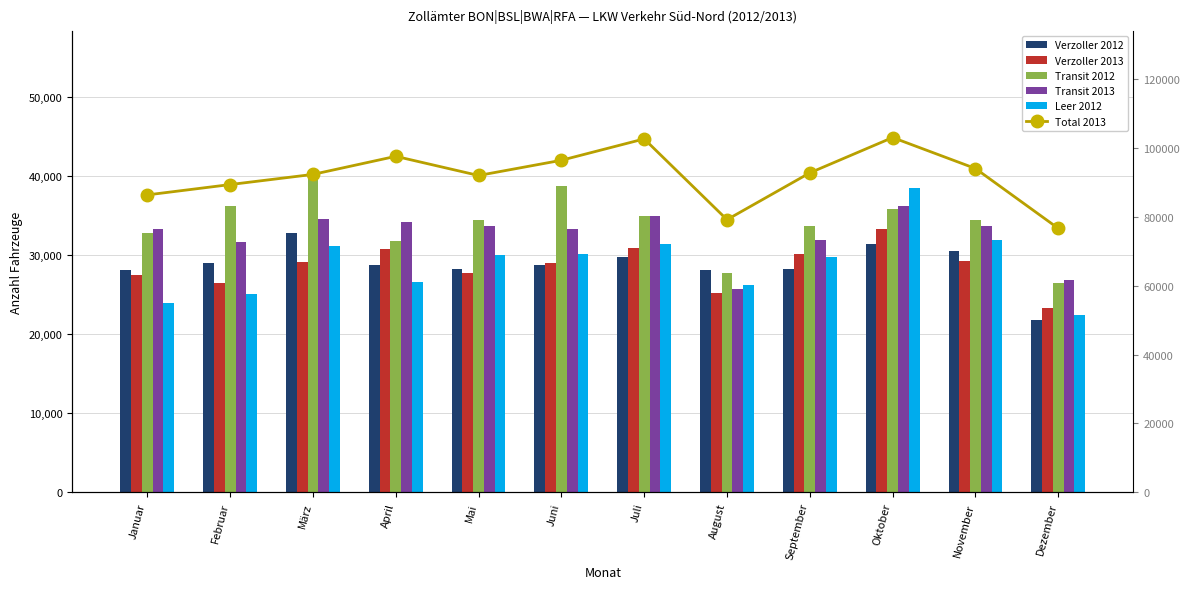

Is the value of Total 2013 at Dezember greater than the value of Verzoller 2013 at Dezember?

Yes